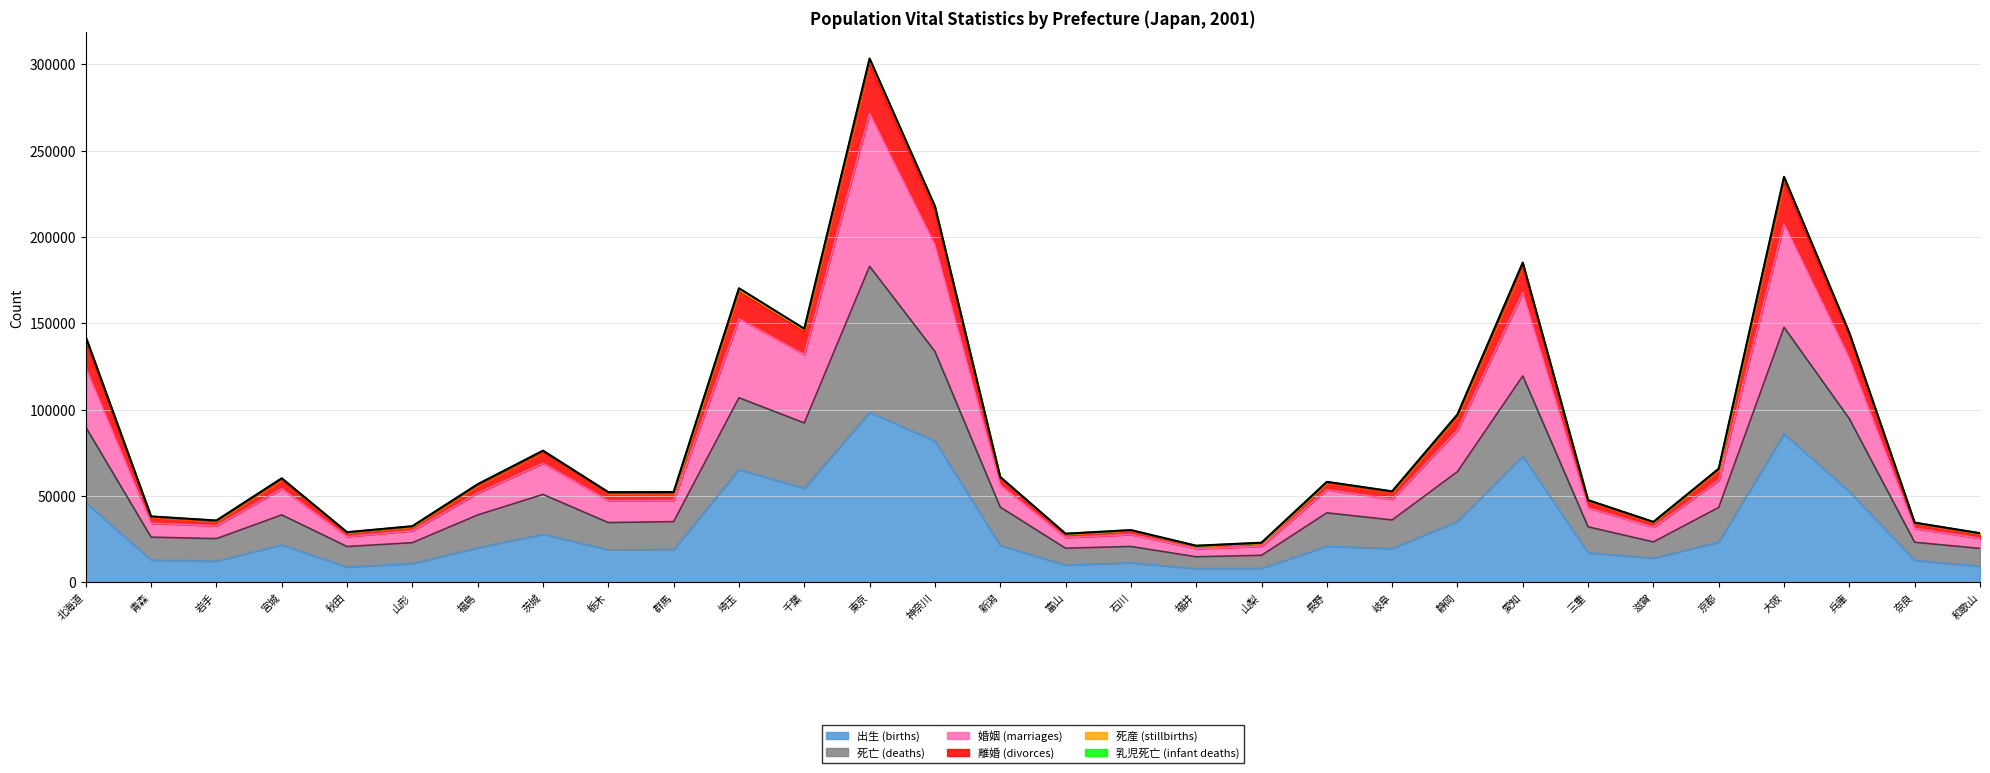

How many series are shown in this chart?

6